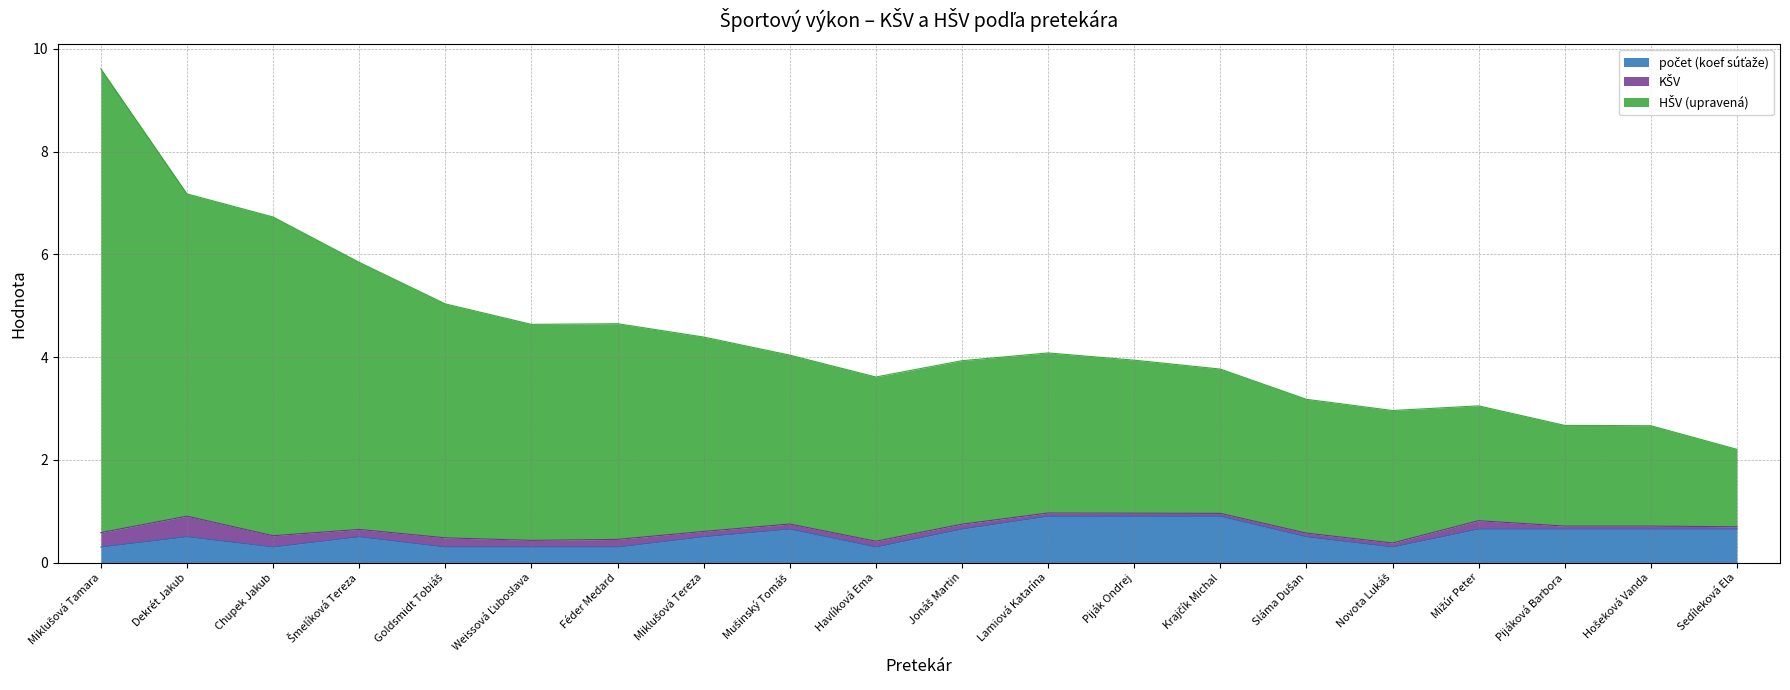

What is the difference between the maximum and minimum values in the počet (koef súťaže) series?

0.6